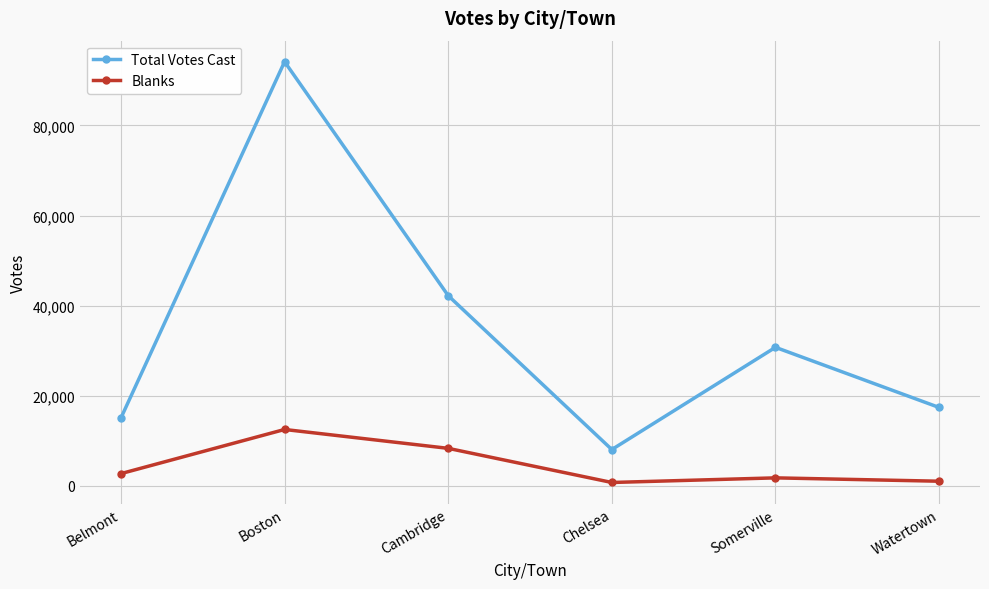

Rank the series by their average value, from lowest to highest.

Blanks, Total Votes Cast